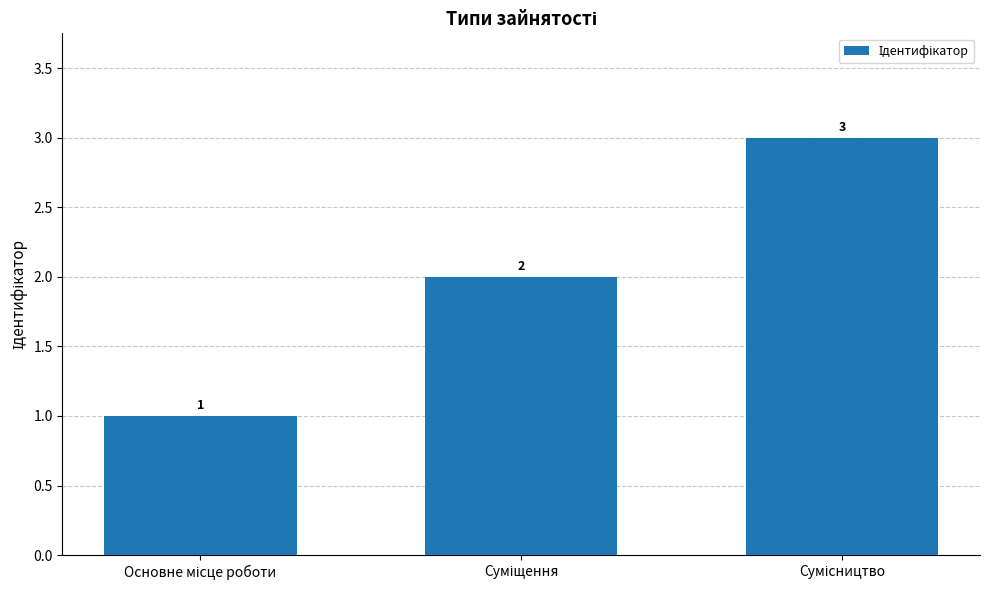

Count the values in the range 1 to 3.

3